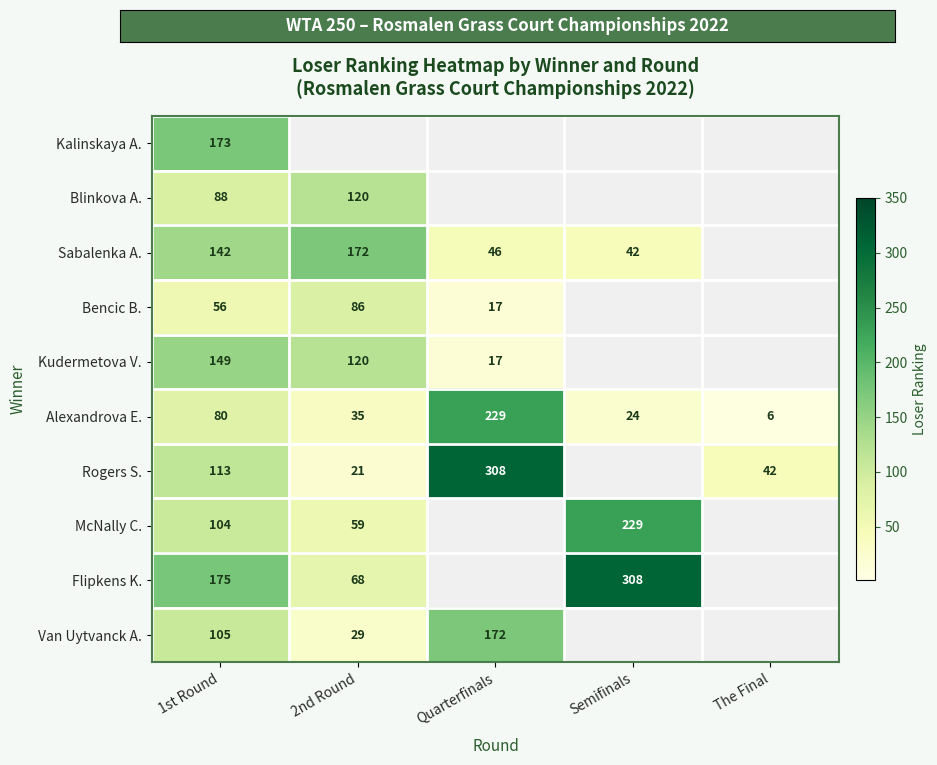

What is the difference between the Alexandrova E. values at Semifinals and 1st Round?

56